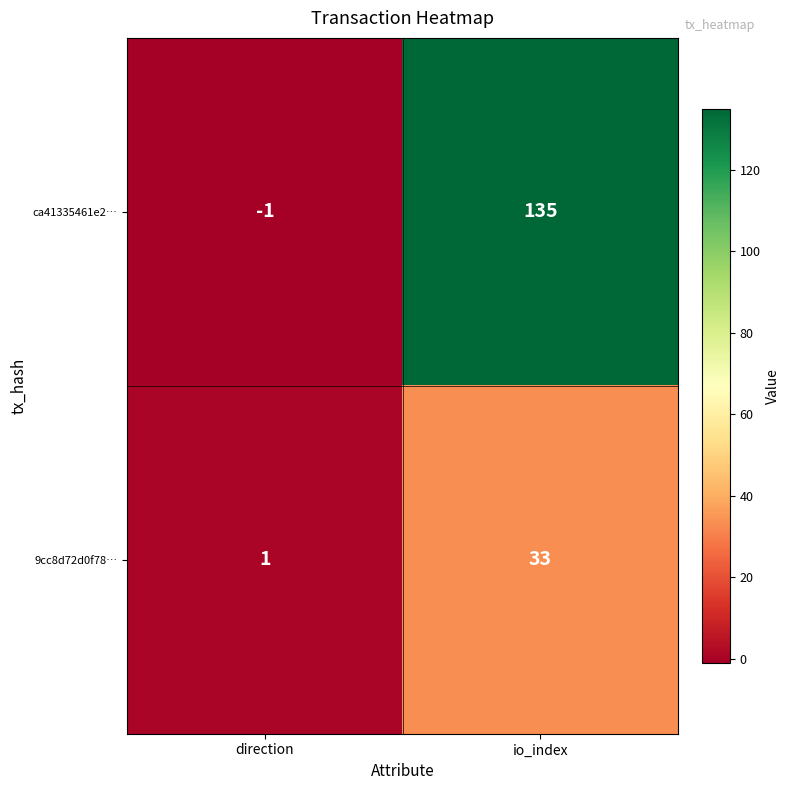

Reading left to right, extract all data points from this chart.

ca41335461e2…: -1	135
9cc8d72d0f78…: 1	33